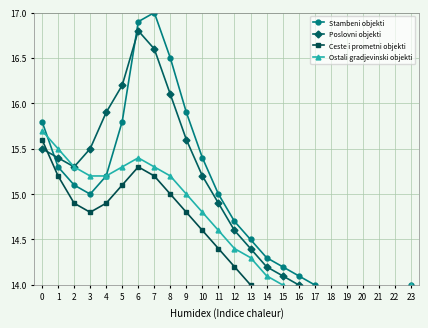

At how many categories does at least one series exceed 15?

11